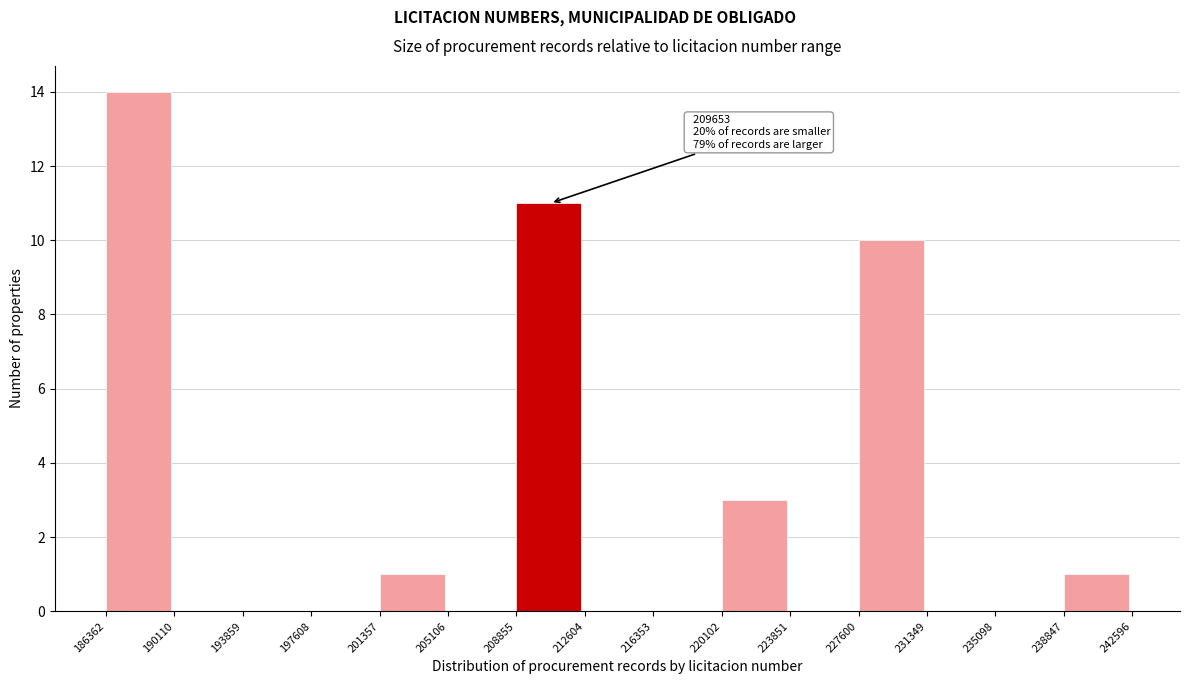

Over which range of the x-axis is the bar tallest?

186362 to 190110